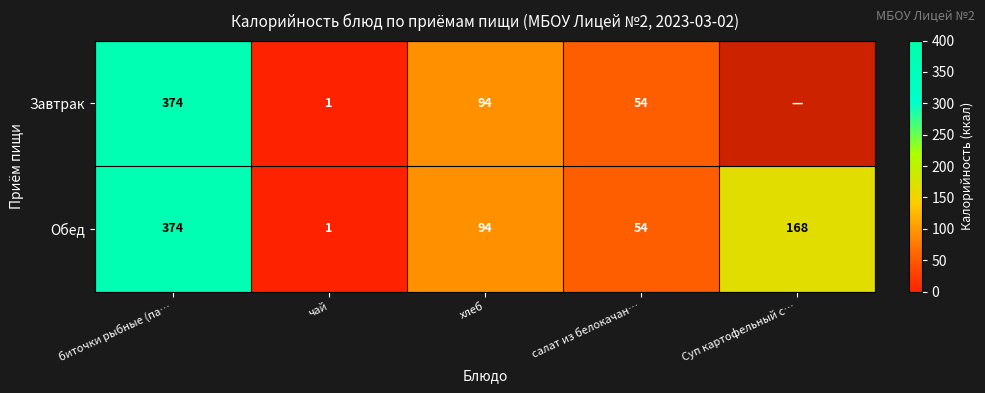

What is the average value of the Обед series?

138